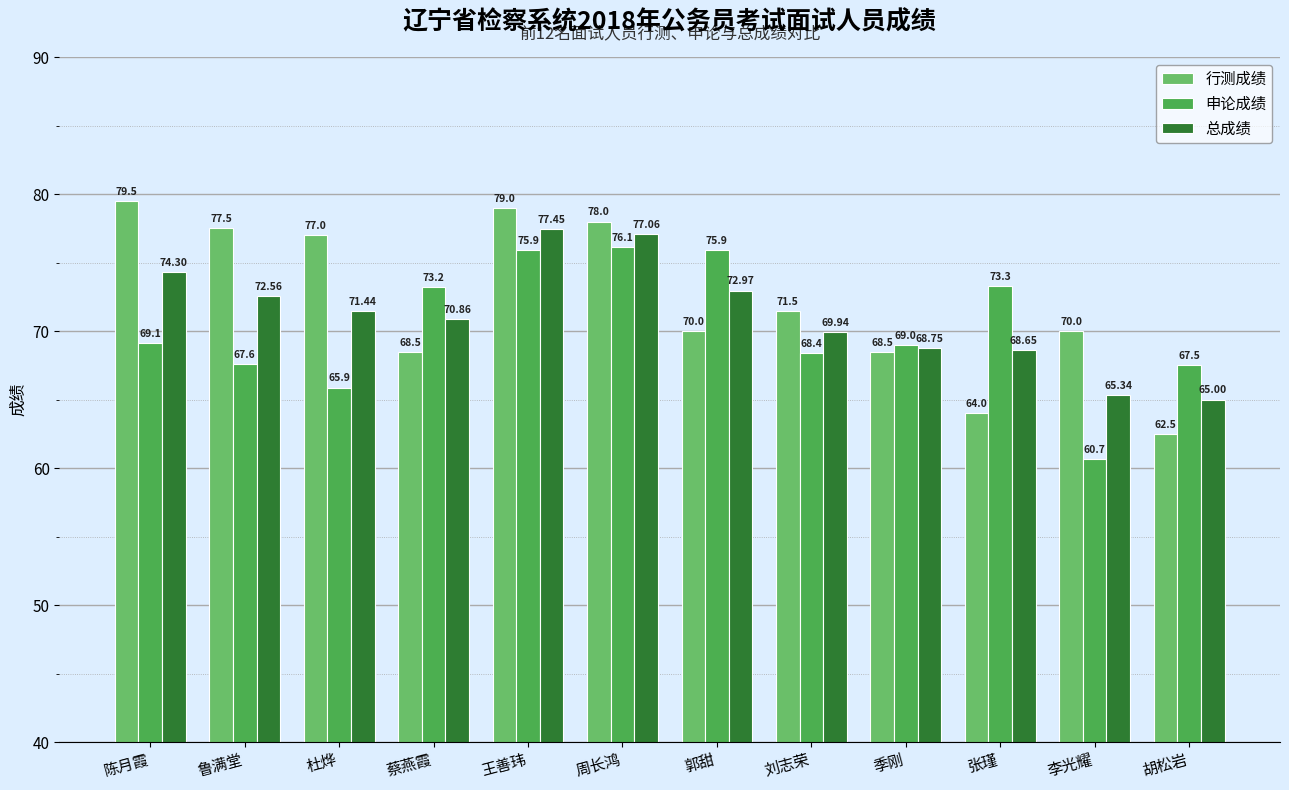

What is the label of the 6th bar from the right?

郭甜